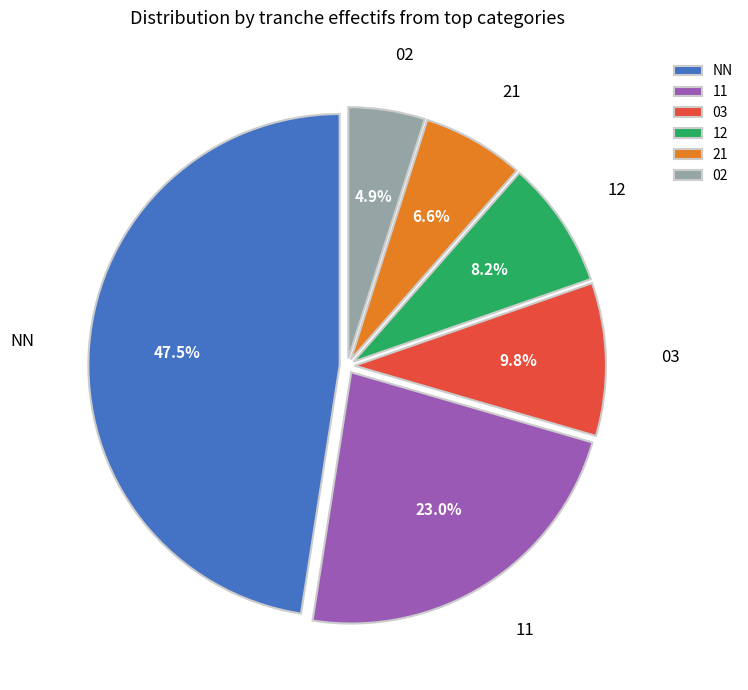

What percentage is NOT represented by 21?

93.4%